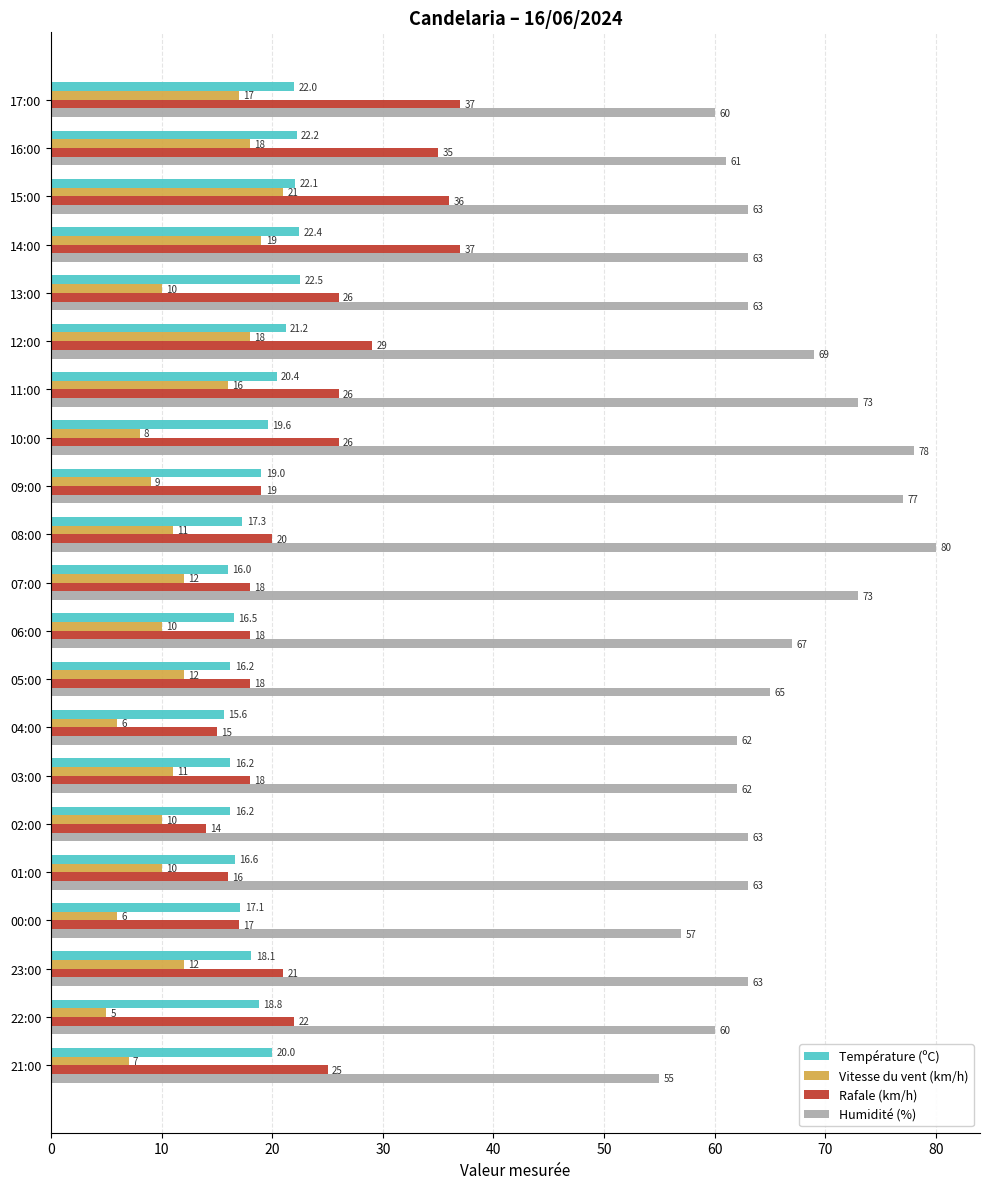

Is it true that Vitesse du vent (km/h) equals 4.0 at 14:00?

False